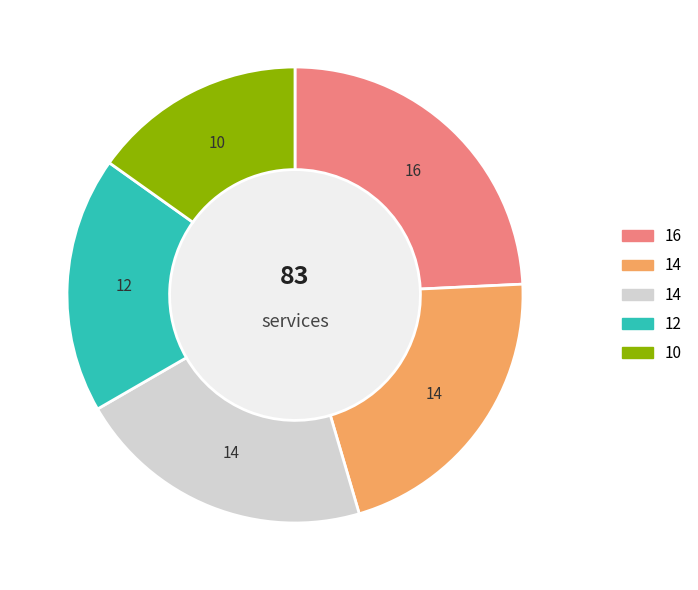

Does any single category account for the majority?

No